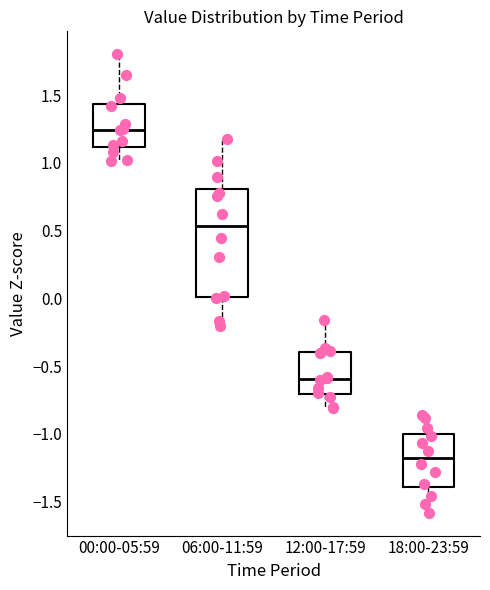

Reading left to right, transcribe this box plot: for each box, give where its median line is, the range the box spans, and where its two whiskers end, as read against the y-axis. The values are not printed on the chart, so give them approximately, as read against the axis.

00:00-05:59: median 1.25, box 1.10 to 1.45, whiskers 1.00 to 1.80
06:00-11:59: median 0.55, box 0.00 to 0.80, whiskers -0.20 to 1.15
12:00-17:59: median -0.60, box -0.70 to -0.40, whiskers -0.80 to -0.15
18:00-23:59: median -1.20, box -1.40 to -1.00, whiskers -1.60 to -0.85